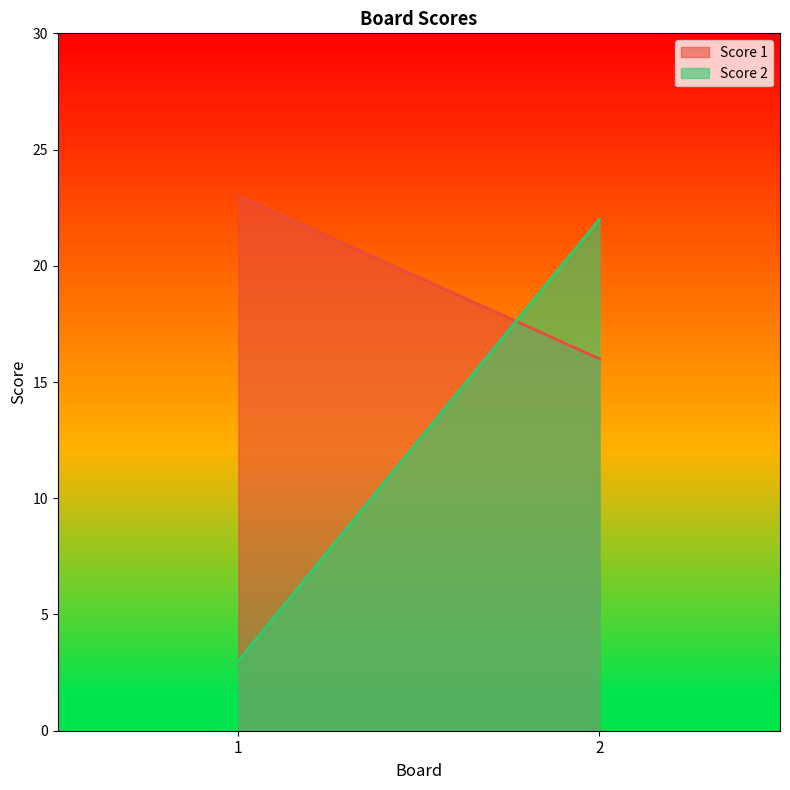

What is the highest value of the Score 1 series?

23